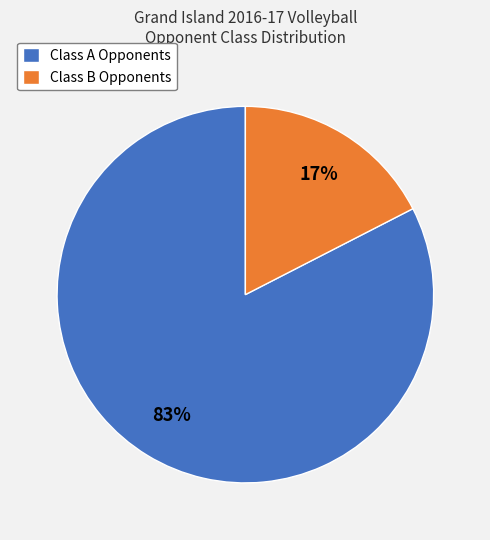

Is there a majority slice in this chart?

Yes